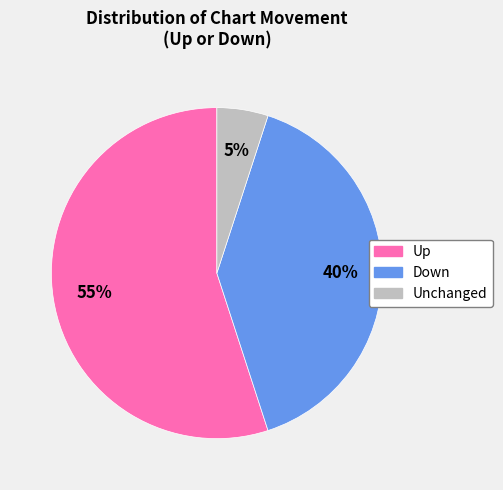

To the nearest percent, what is the difference between the largest and smallest slice percentages?

50%